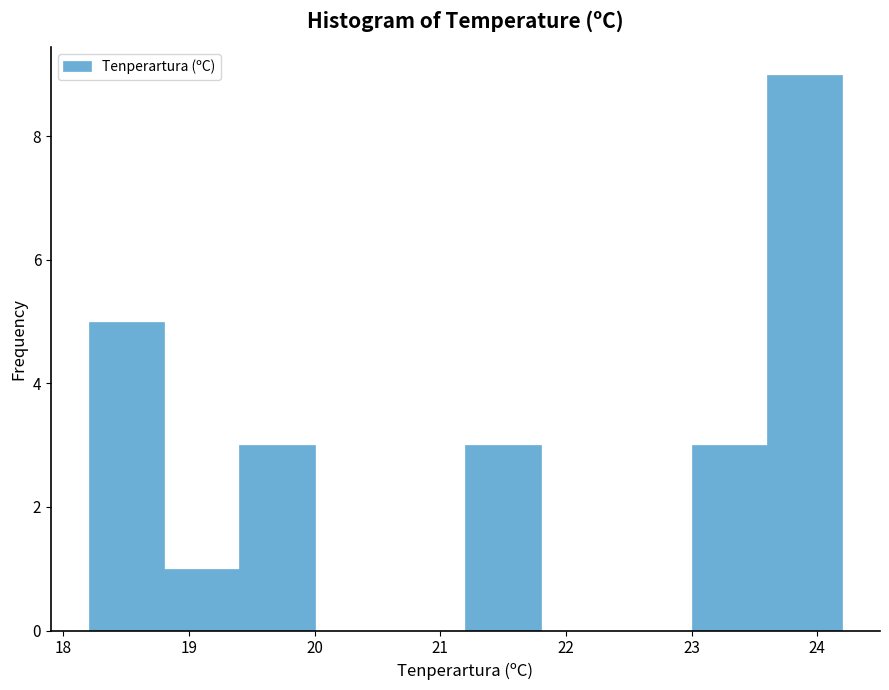

Over which range of the x-axis is the bar tallest?

23.6 to 24.2